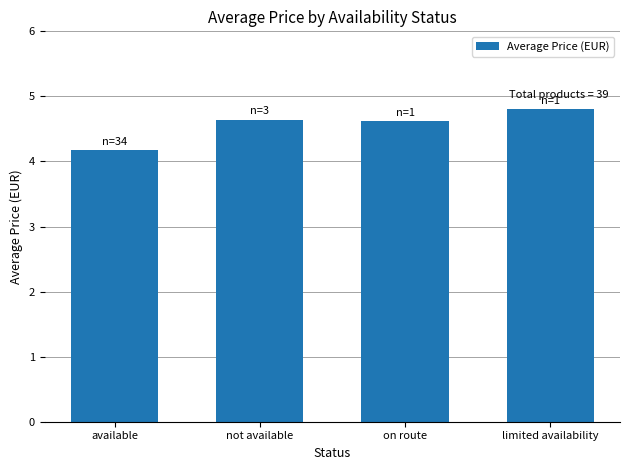

What is the minimum value shown in the chart?

4.2